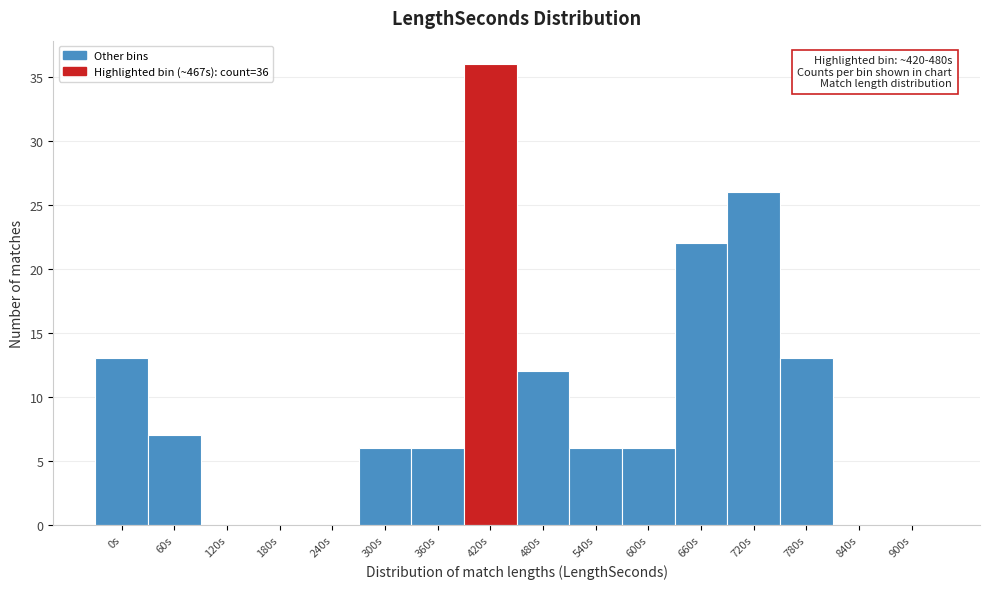

Reading left to right, list all the values displayed in this chart.

0s=13	60s=7	120s=0	180s=0	240s=0	300s=6	360s=6	420s=36	480s=12	540s=6	600s=6	660s=22	720s=26	780s=13	840s=0	900s=0